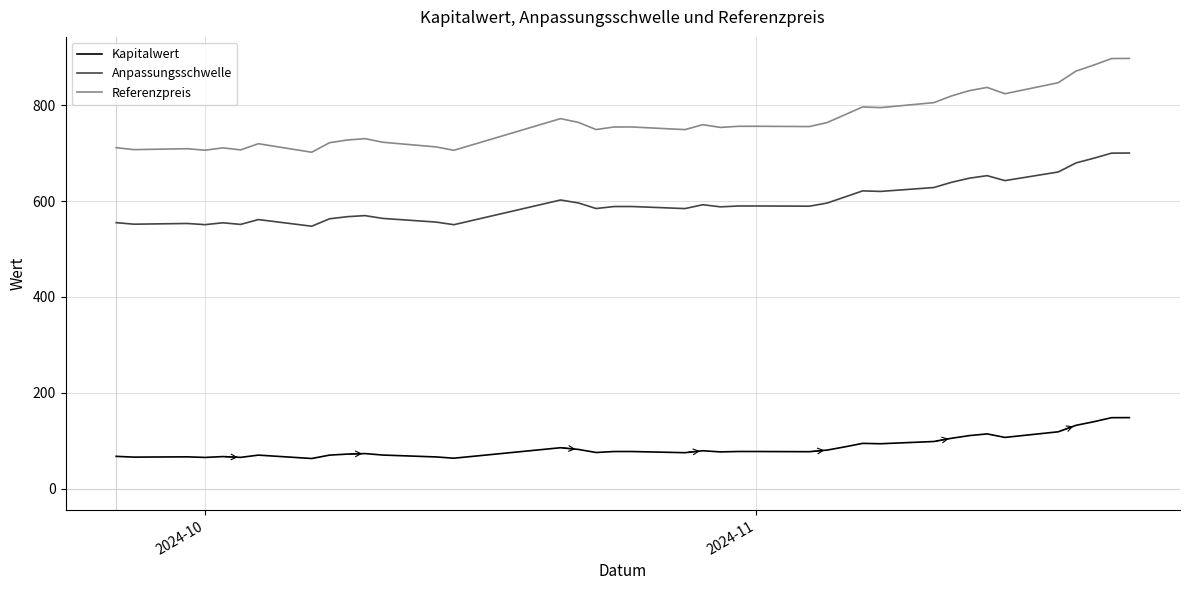

How many values in the Referenzpreis series exceed 755?

20